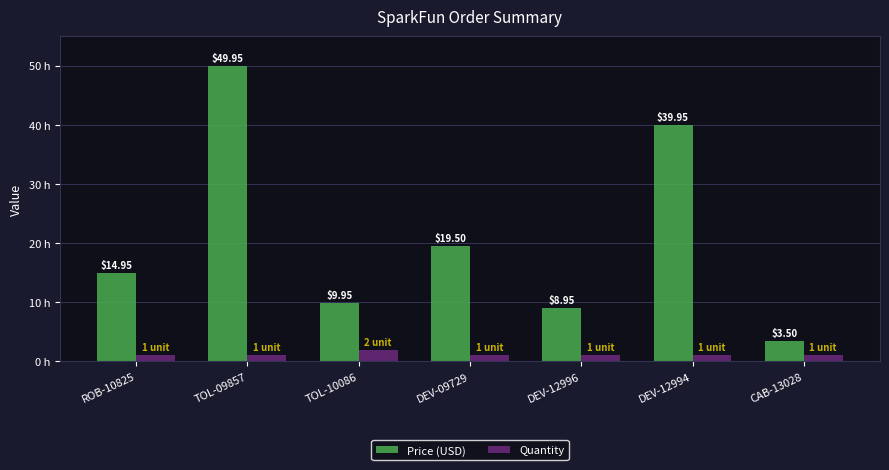

List the series in order of their overall mean, lowest first.

Quantity, Price (USD)